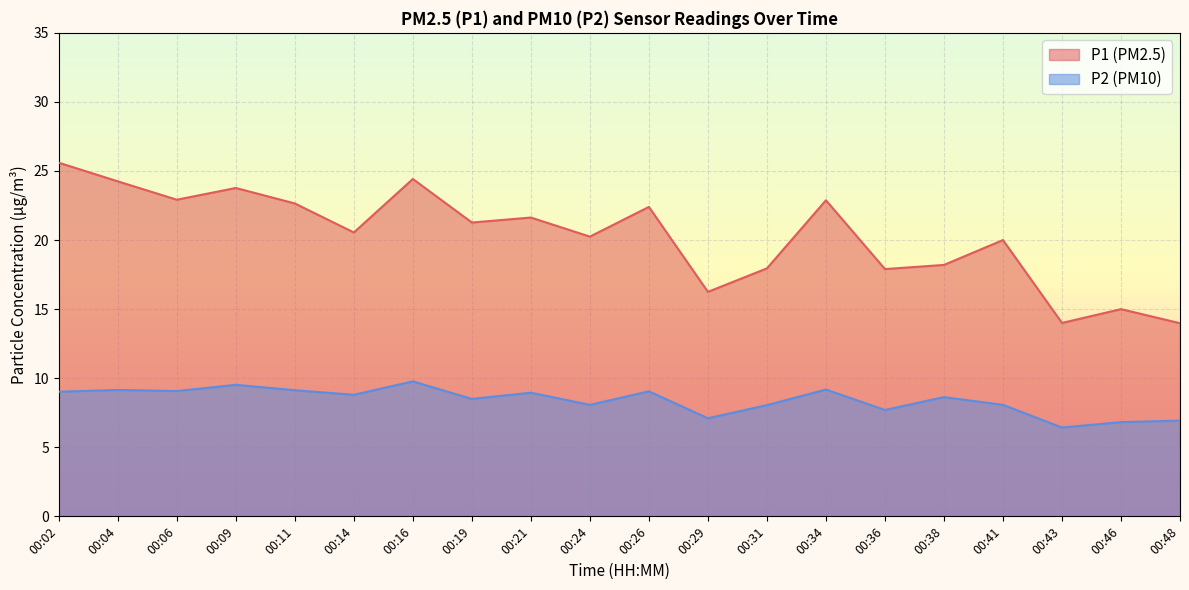

How many lines are shown in the chart?

2